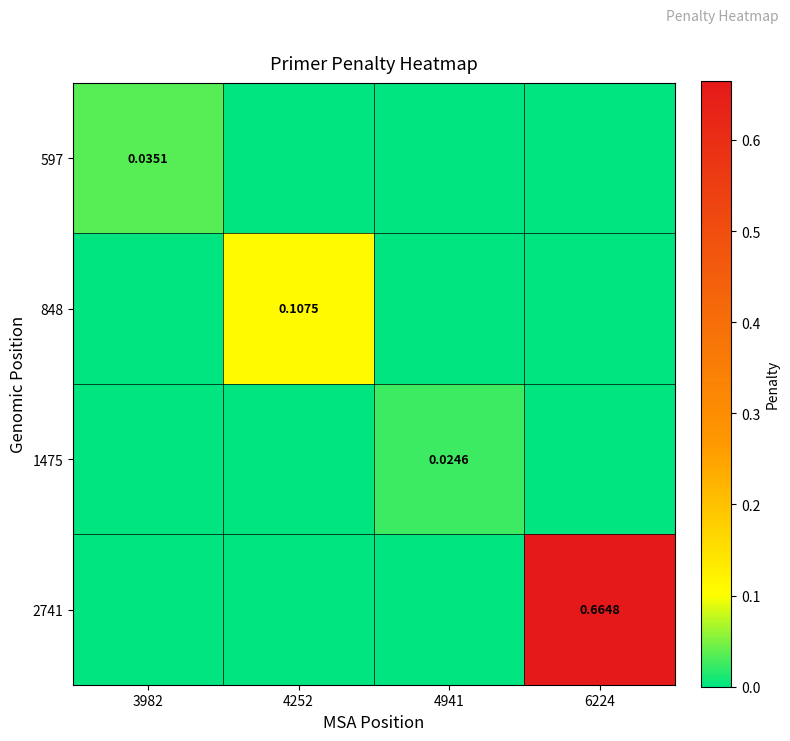

Is the value of 848 at 3982 greater than the value of 2741 at 4252?

No